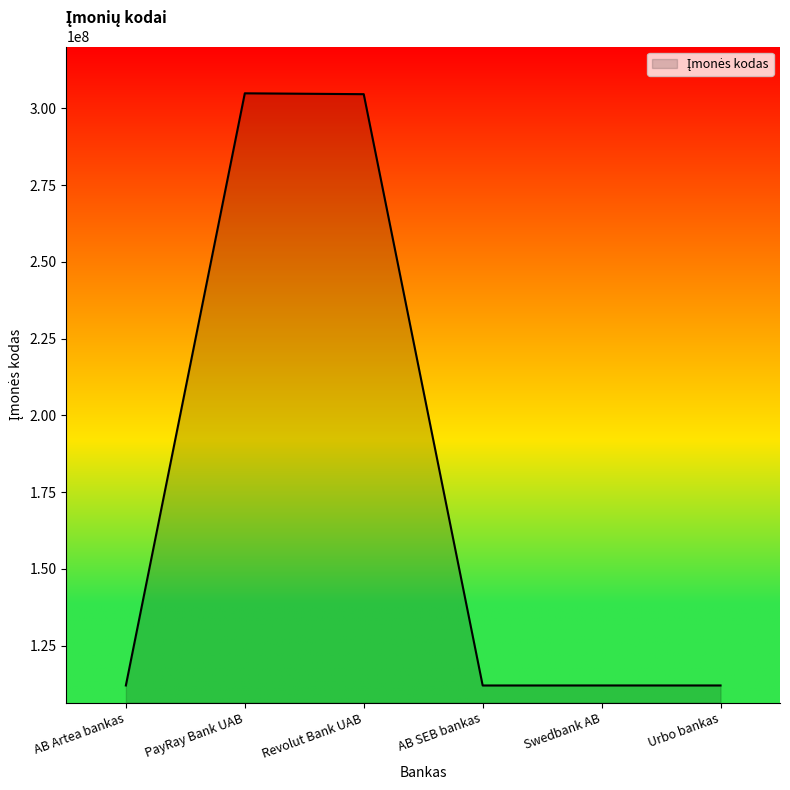

What is the average value?

176257846